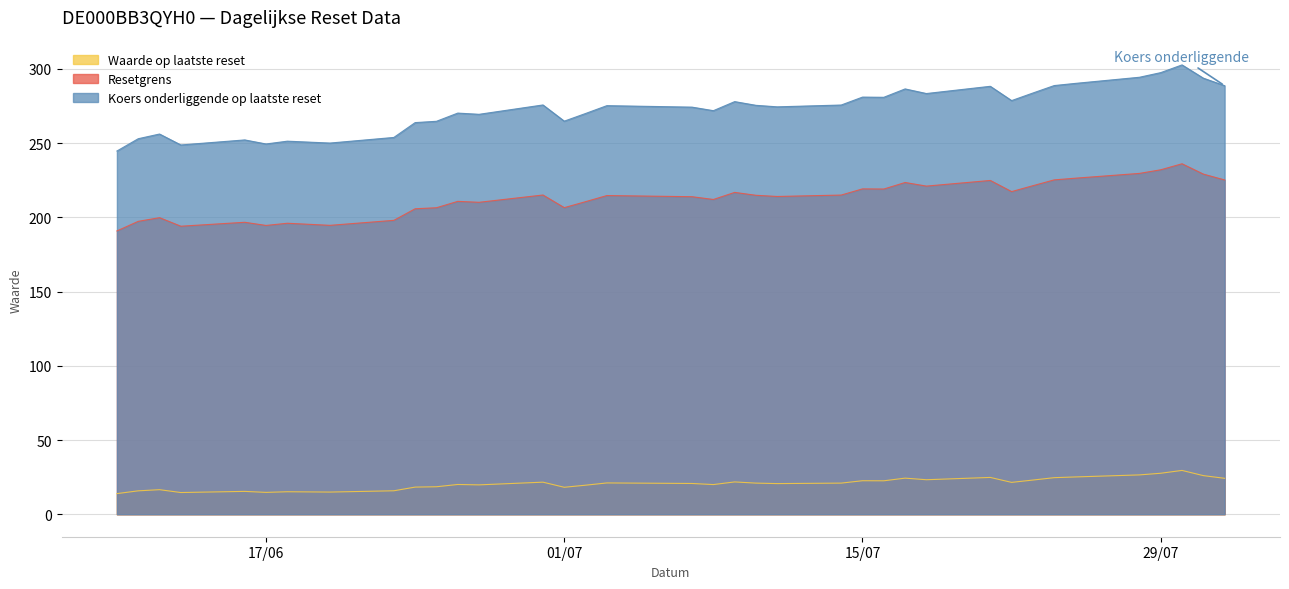

List the series in order of their peak value, highest first.

Koers onderliggende op laatste reset, Resetgrens, Waarde op laatste reset